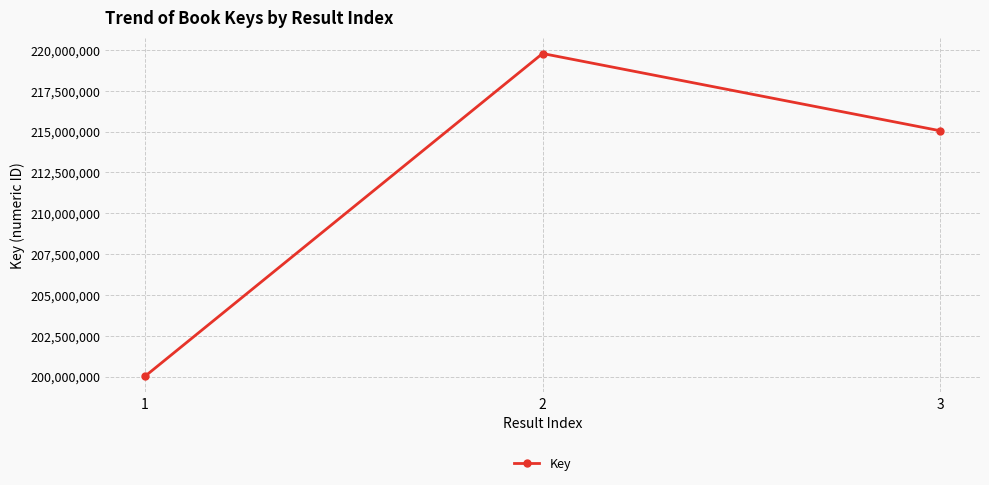

The chart shows a value of 219775572 at 2. True or false?

True